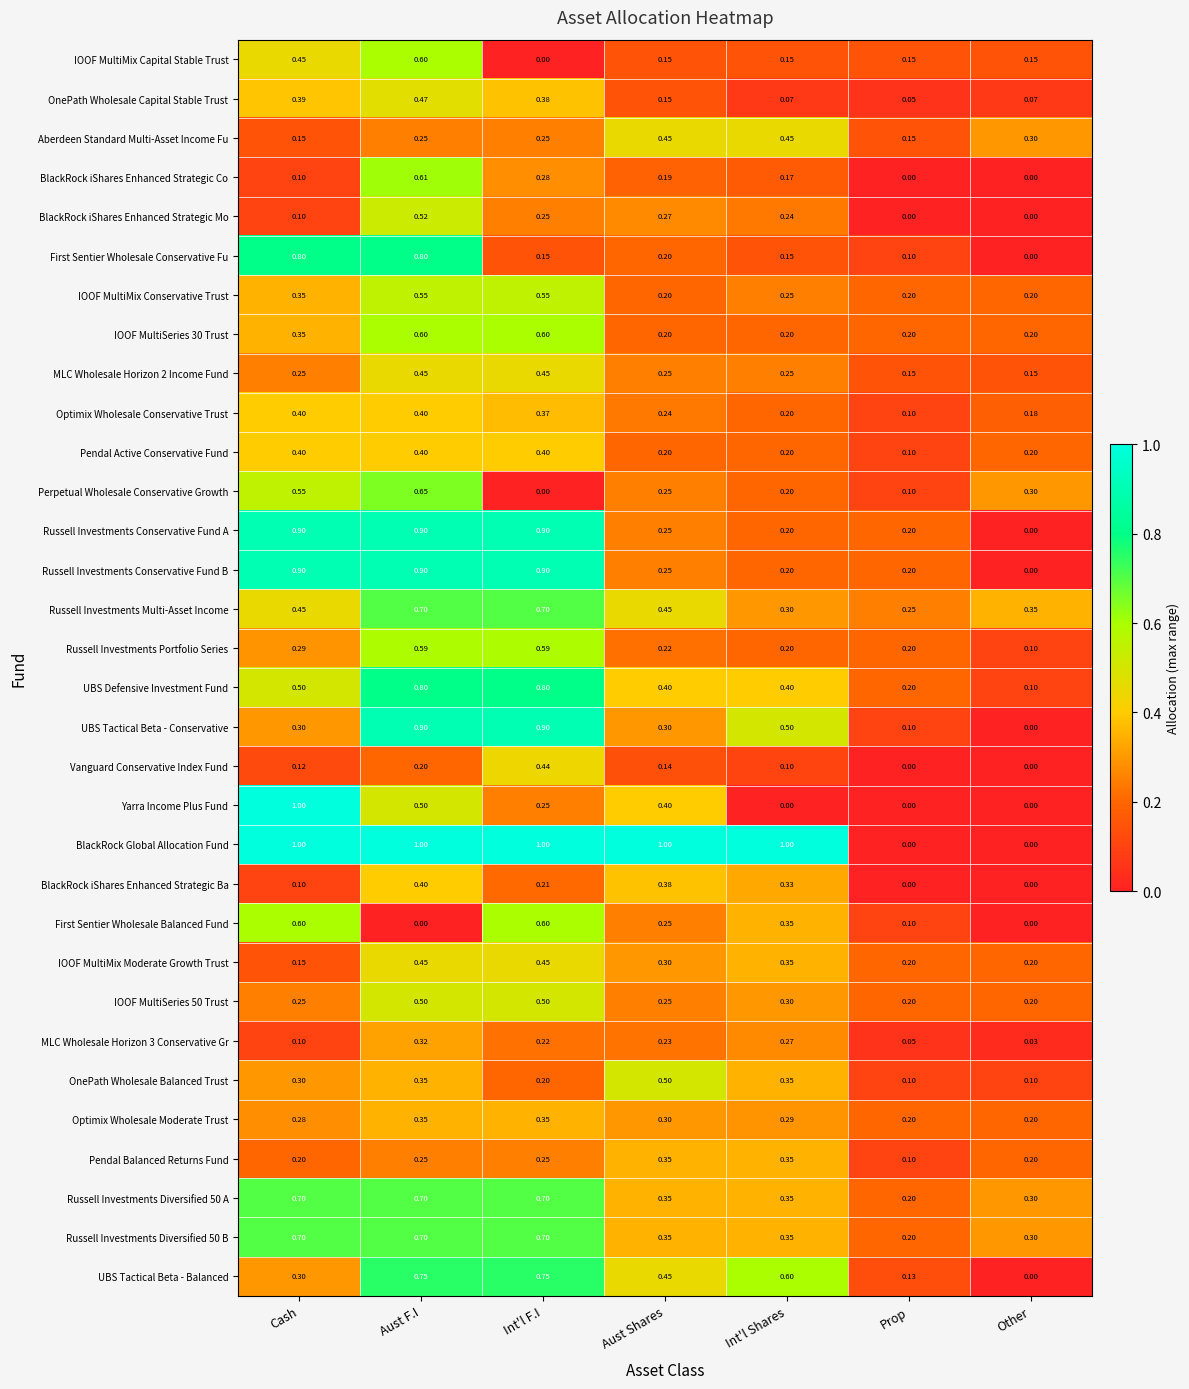

At which label is Pendal Active Conservative Fund closest to 0?

Prop